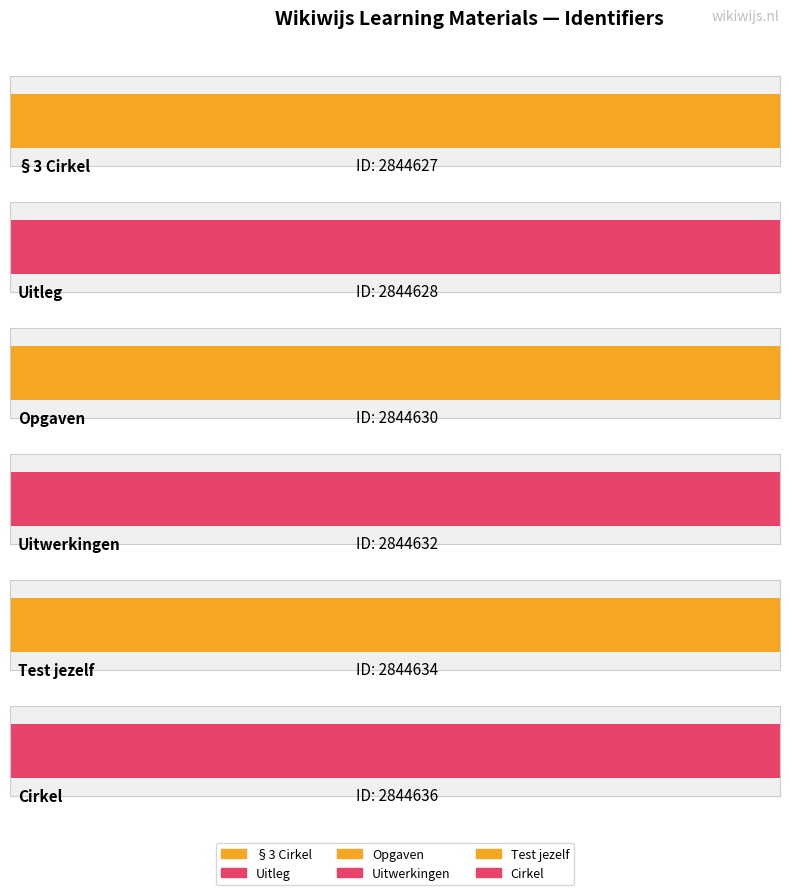

The value at Uitleg is 4330290. True or false?

False